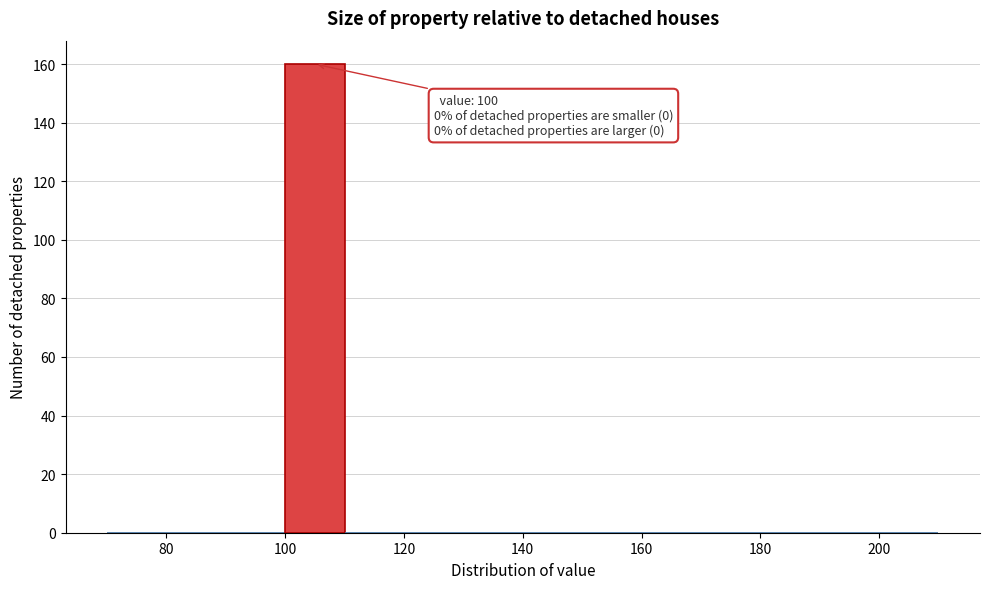

Over which range of the x-axis is the bar tallest?

100 to 110